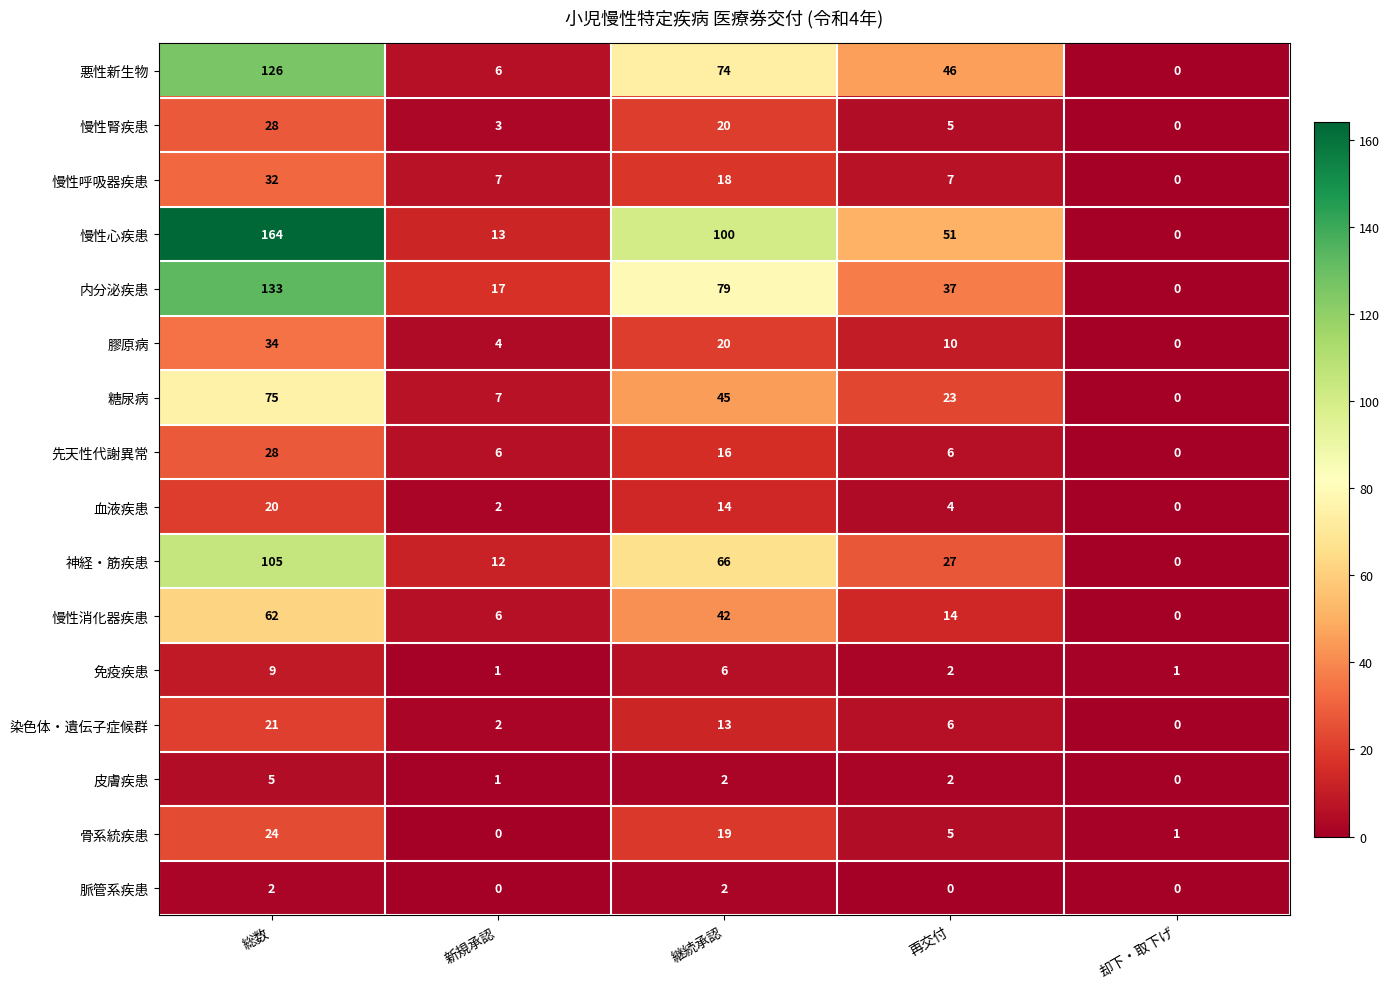

At which category is the sum across all series the highest?

総数